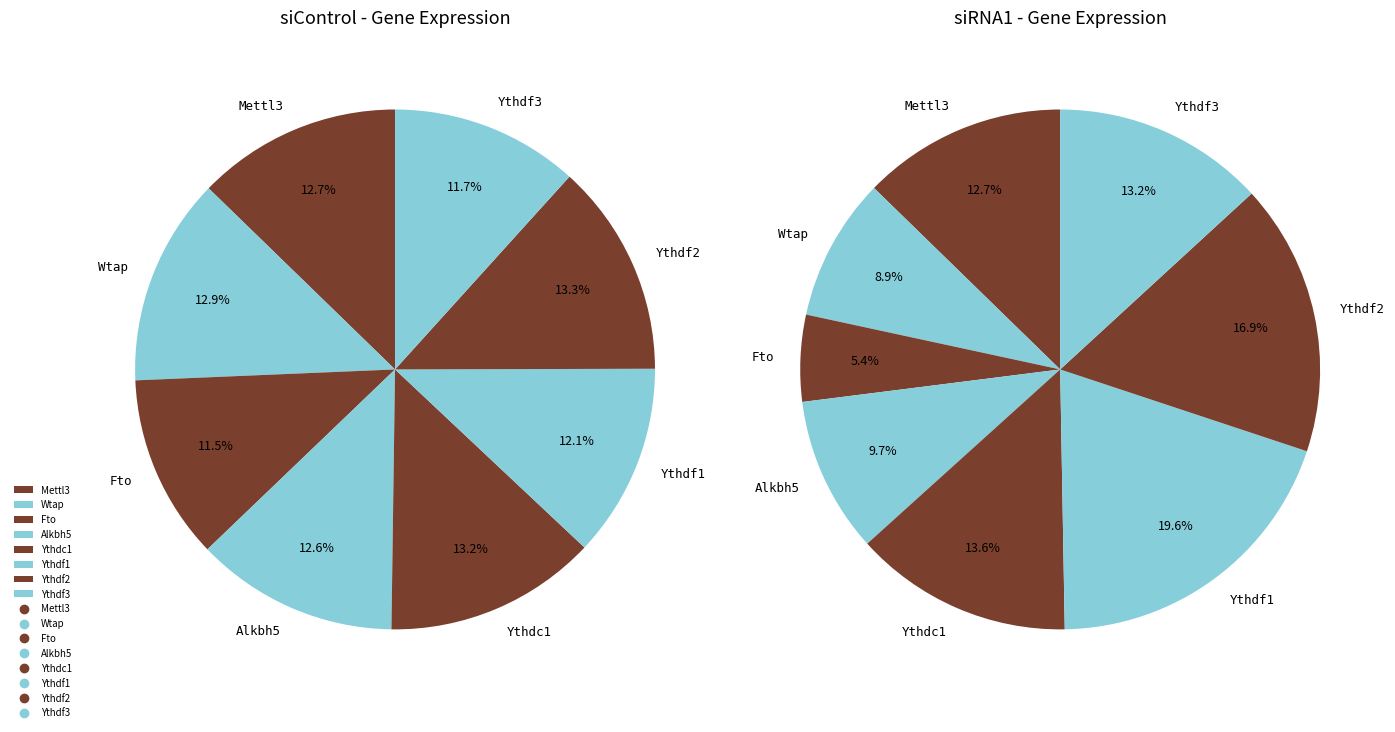

How many slices are in this pie chart?

8